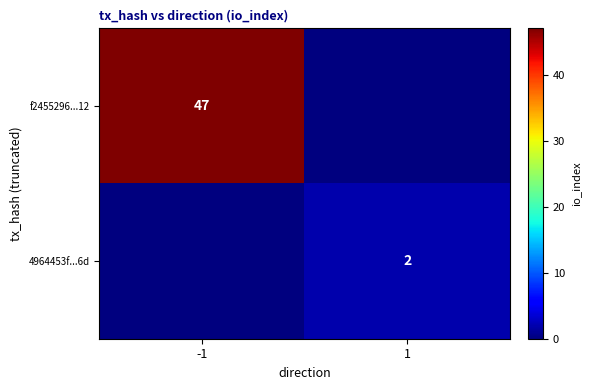

The value of f2455296...12 at -1 is 20. True or false?

False